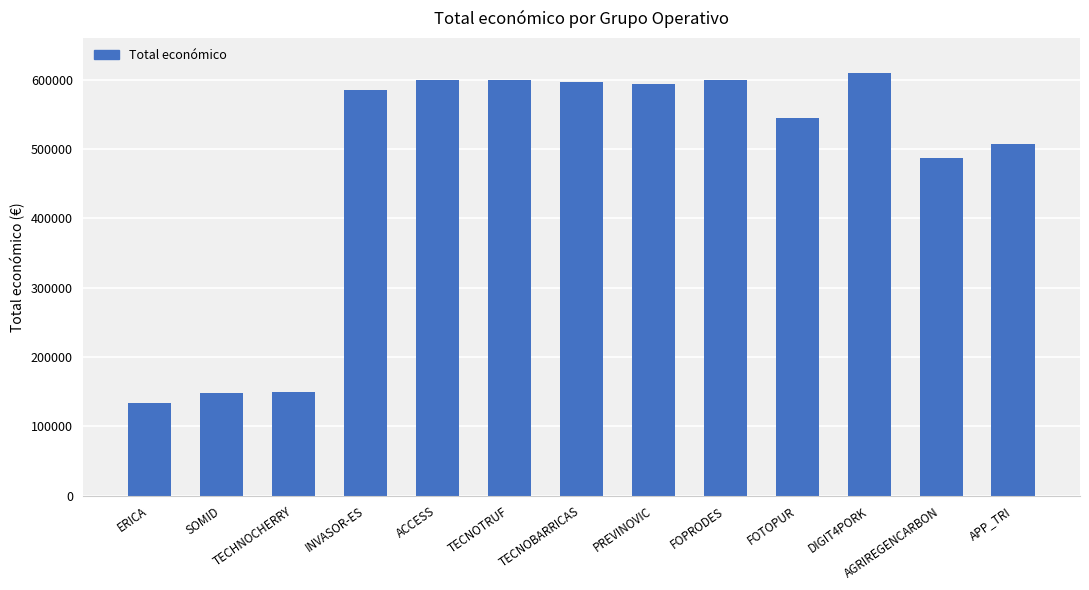

At which category does the chart reach its minimum across all series?

ERICA